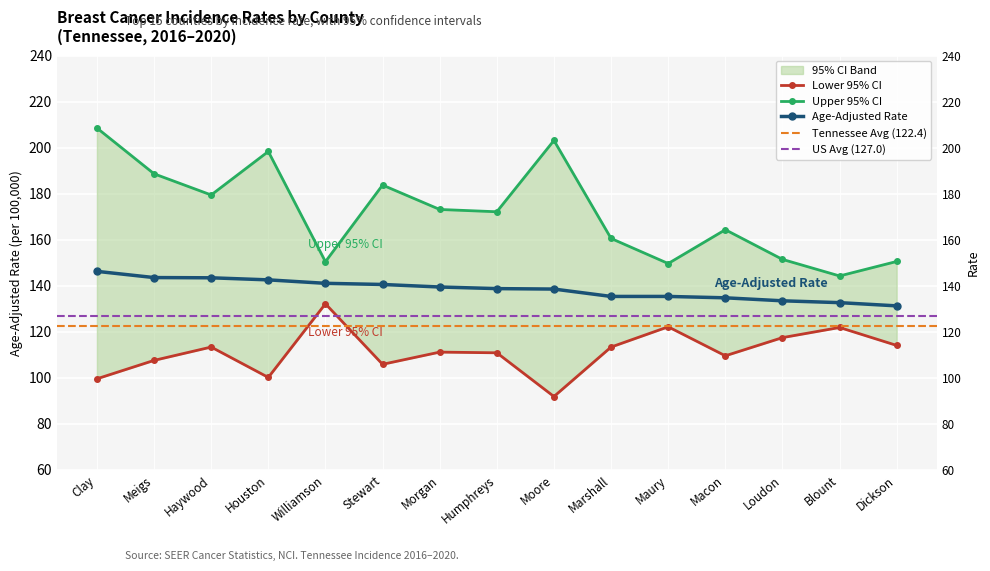

At which label does Age-Adjusted Rate first exceed 138?

Clay